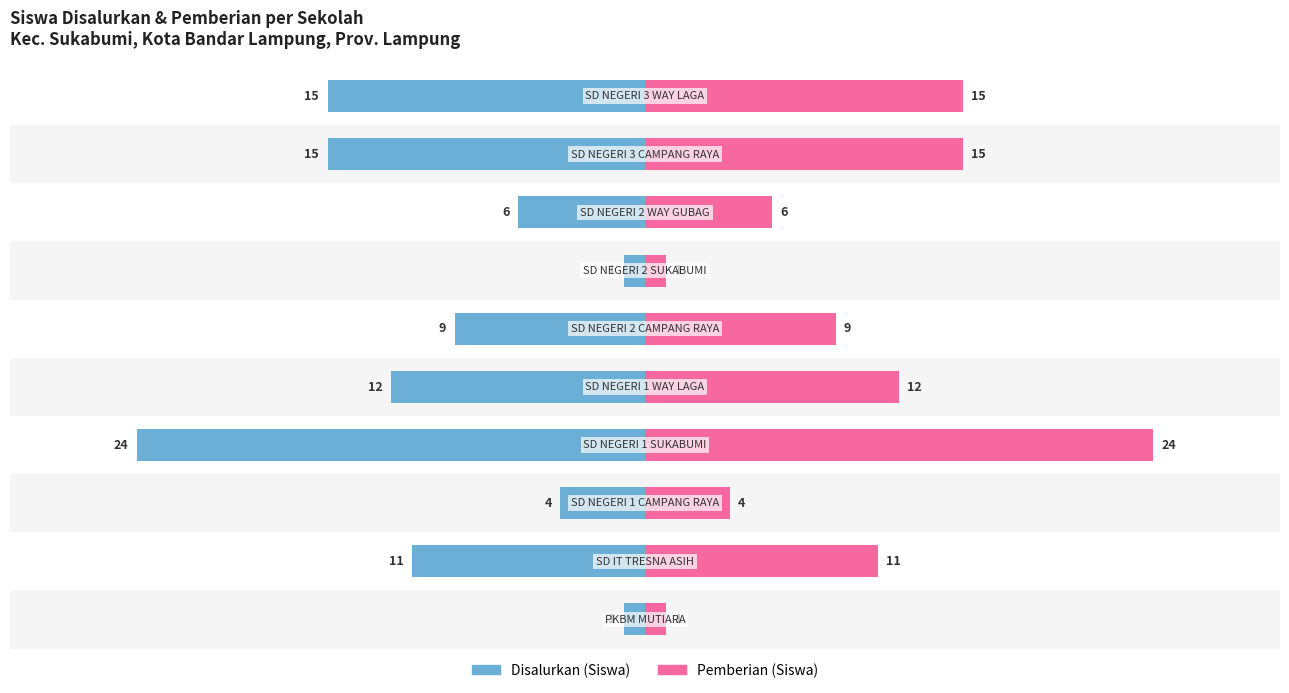

How many values in the Disalurkan (Siswa) series exceed -9?

4